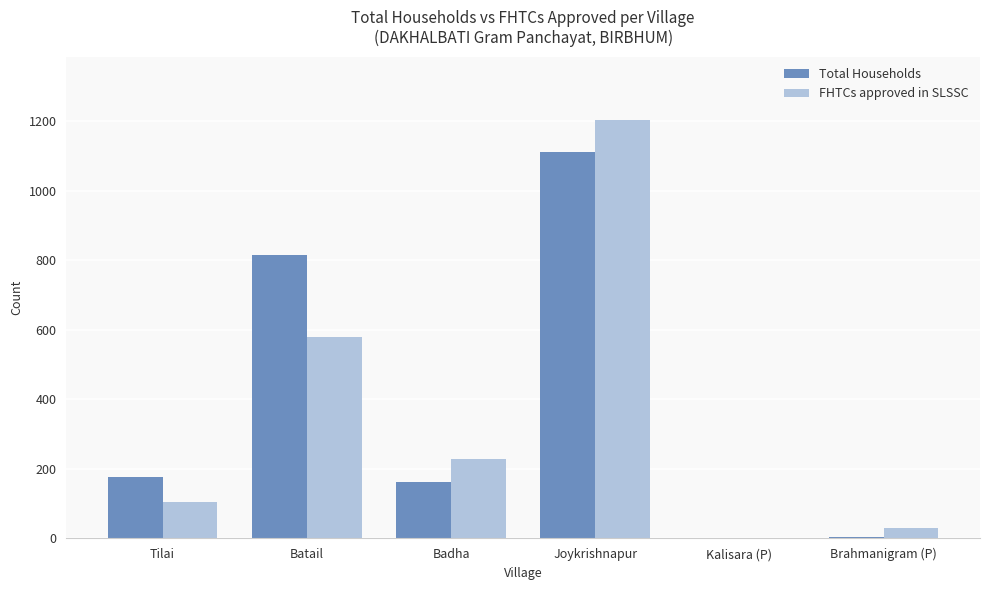

What is the maximum value for Total Households?

1112